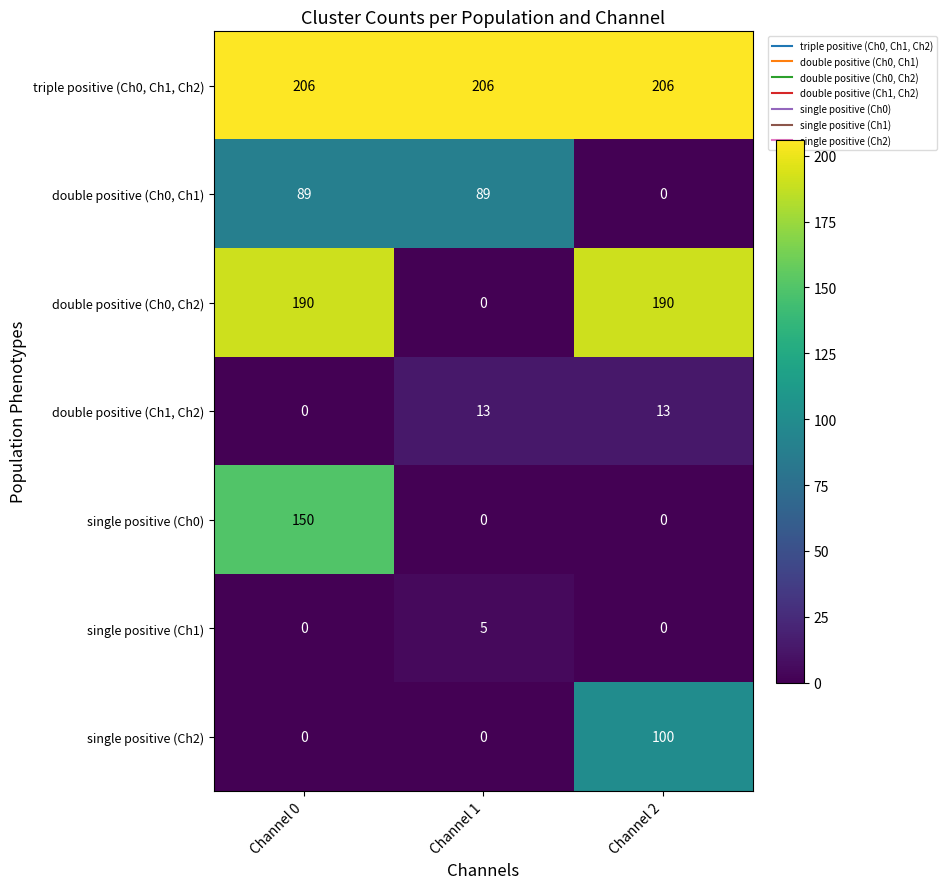

Rank the series by their maximum value, from lowest to highest.

single positive (Ch1), double positive (Ch1, Ch2), double positive (Ch0, Ch1), single positive (Ch2), single positive (Ch0), double positive (Ch0, Ch2), triple positive (Ch0, Ch1, Ch2)